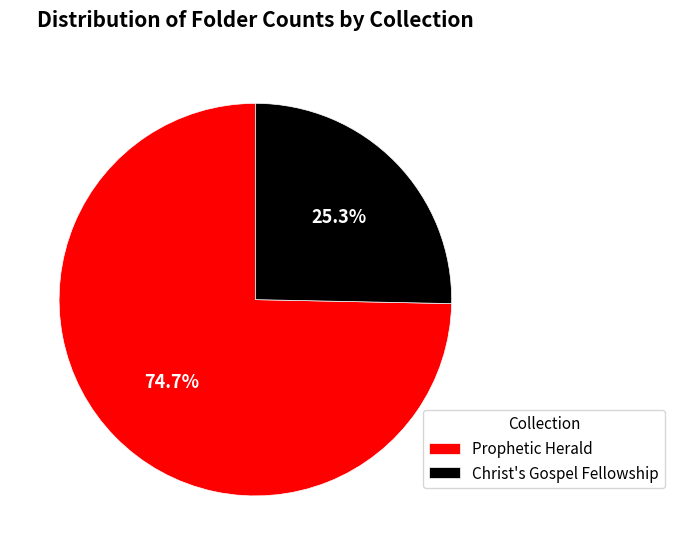

How many slices are in this pie chart?

2